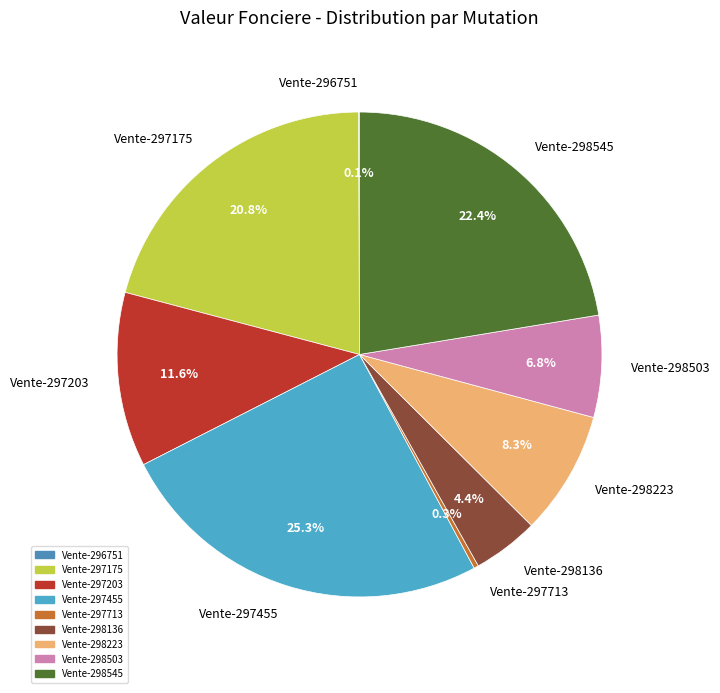

What is the total percentage of Vente-298545 and Vente-298223?

30.7%